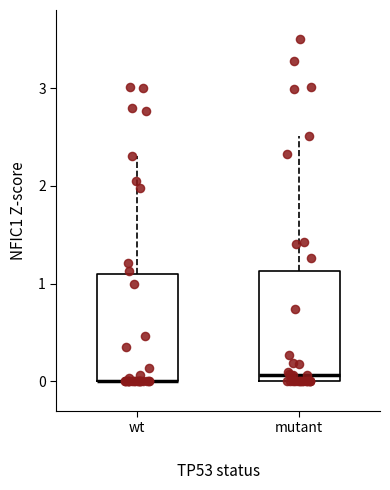

Reading left to right, transcribe this box plot: for each box, give where its median line is, the range the box spans, and where its two whiskers end, as read against the y-axis. The values are not printed on the chart, so give them approximately, as read against the axis.

wt: median 0.0 (drawn on the box's lower edge), box 0.0 to 1.1, whiskers 0.0 to 2.3
mutant: median 0.1, box 0.0 to 1.1, whiskers 0.0 to 2.5